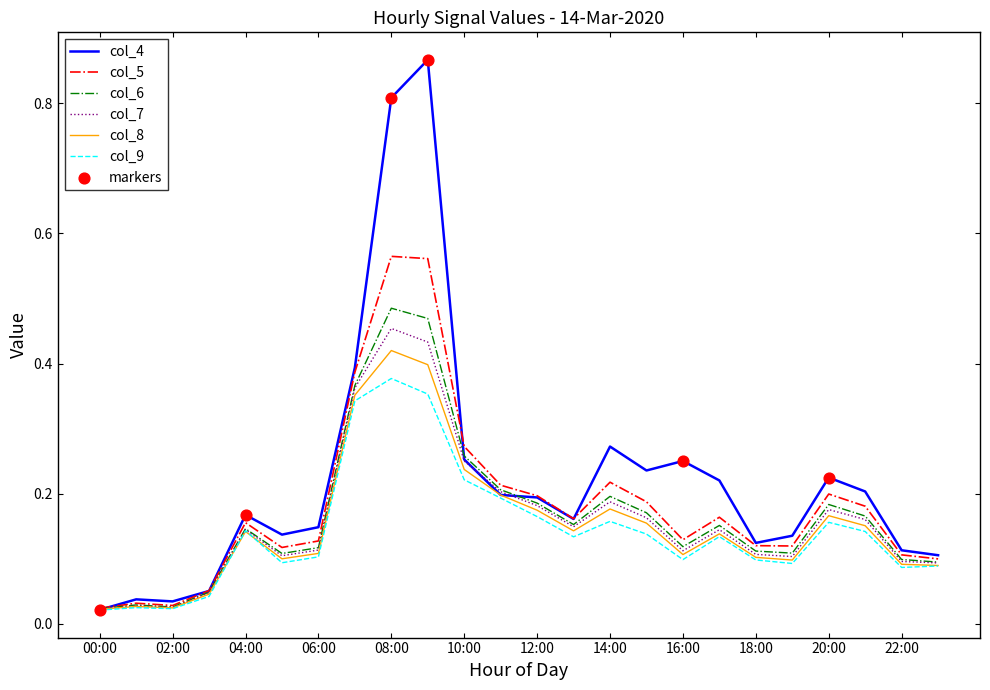

Which series has the largest total across all categories?

col_4